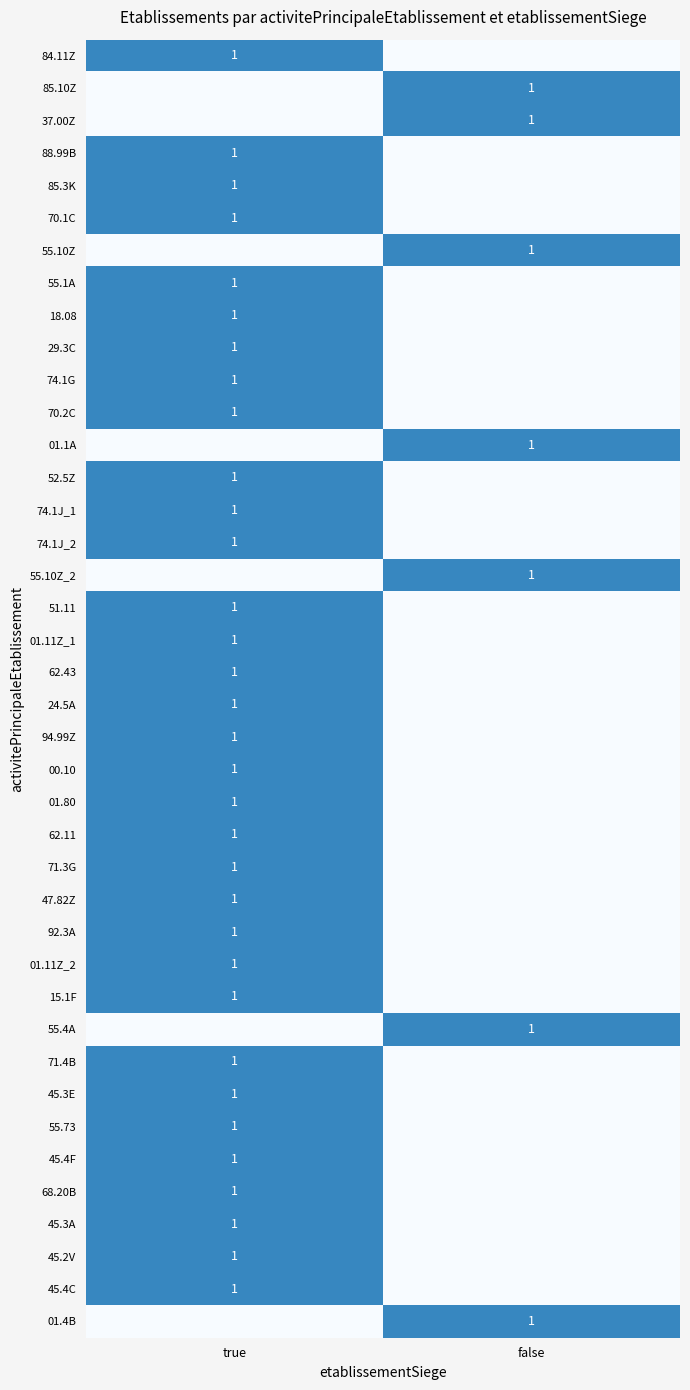

The 55.10Z series shows 1 at false. True or false?

True